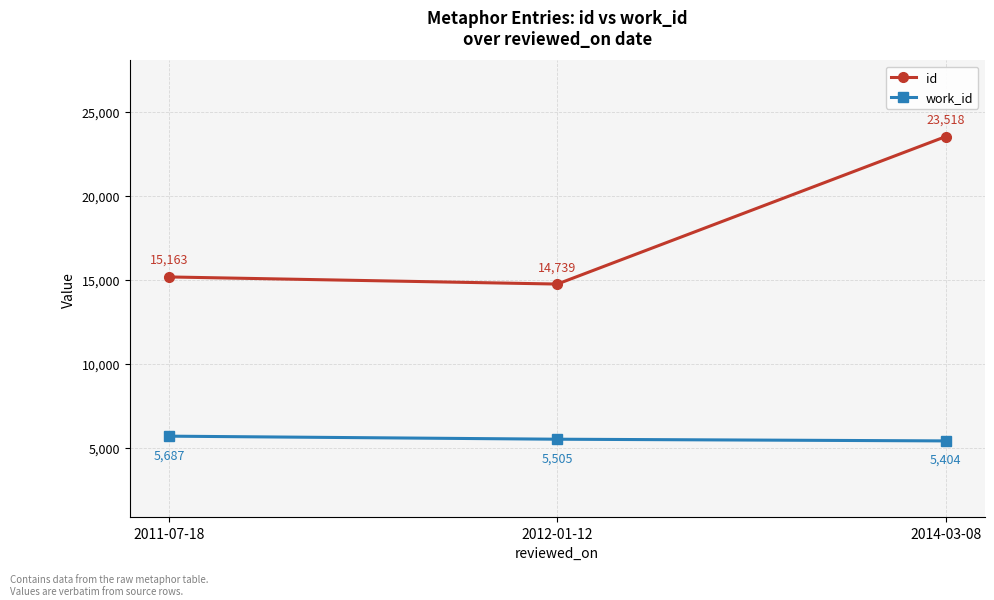

Count the number of categories in the chart.

3